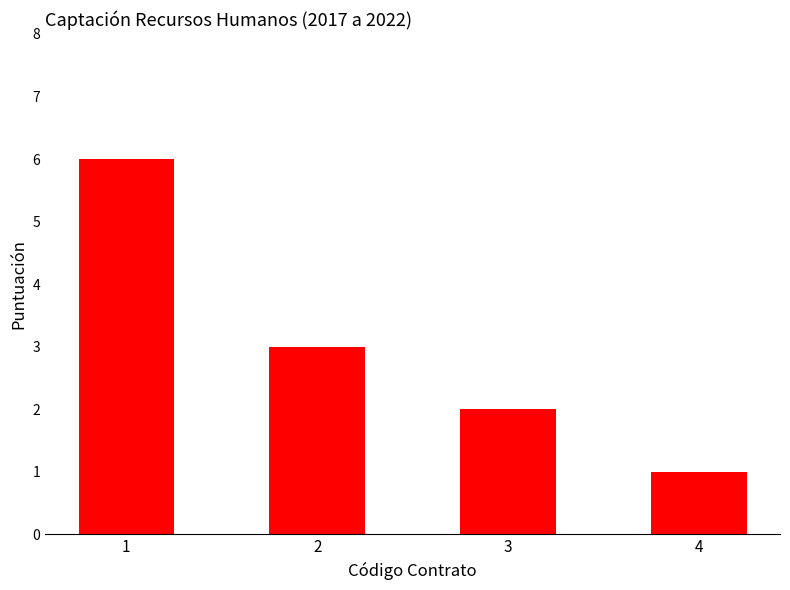

What is the difference between the maximum and minimum values?

5